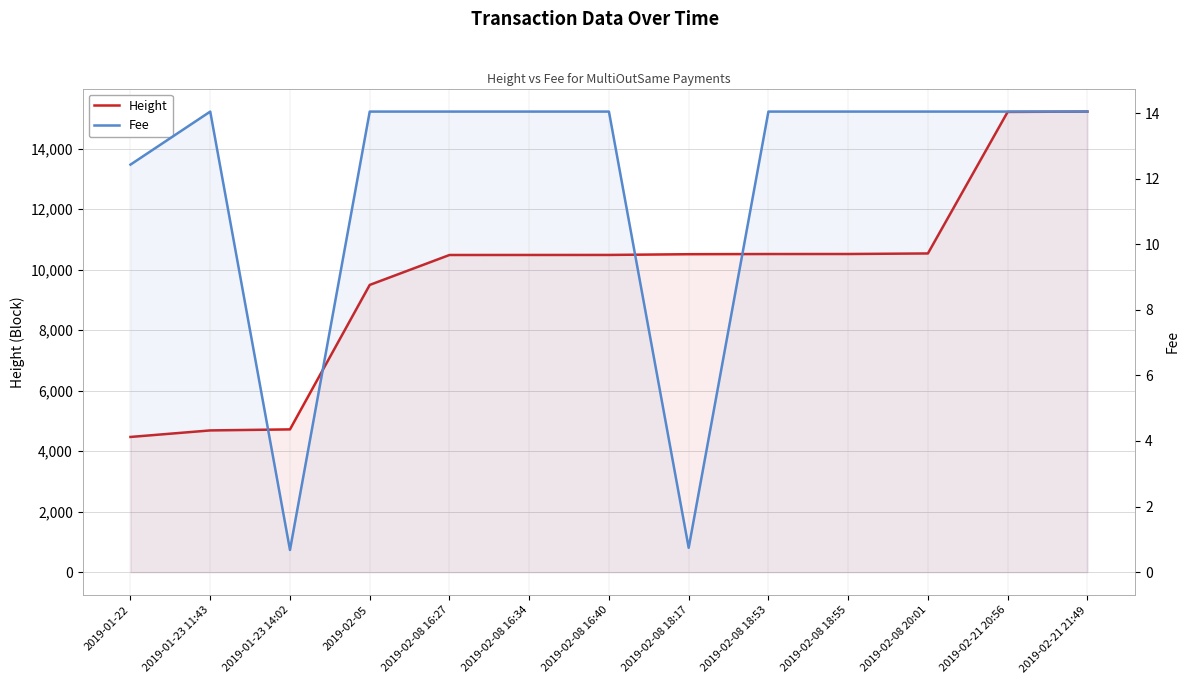

The value of Fee at 2019-01-22 is 20.1. True or false?

False